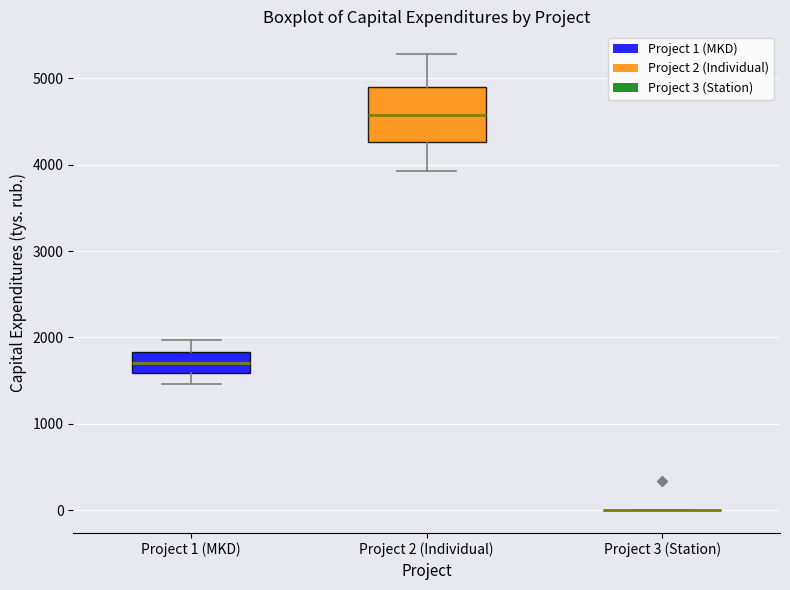

Reading left to right, read every box against the y-axis: the position of its median line, the range the box covers, and the ends of its whiskers. The values are not printed on the chart, so give them approximately, as read against the axis.

Project 1 (MKD): median 1700, box 1600 to 1800, whiskers 1500 to 2000
Project 2 (Individual): median 4600, box 4300 to 4900, whiskers 3900 to 5300
Project 3 (Station): box collapsed to a line at 0, whiskers 0 to 0